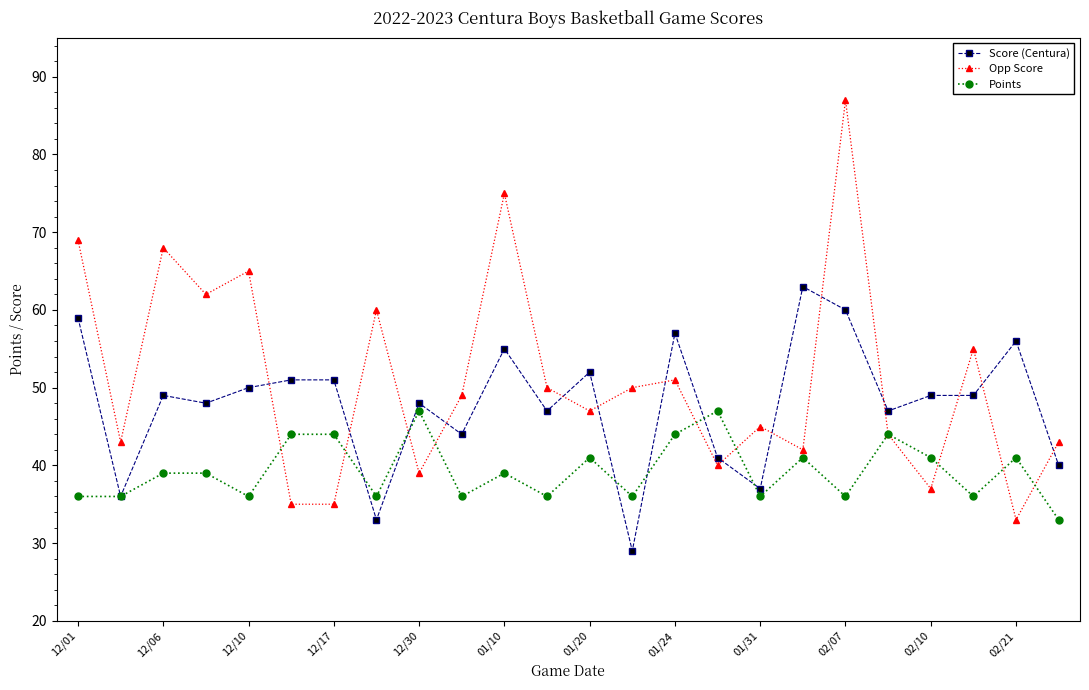

Which series has the largest total across all categories?

Opp Score